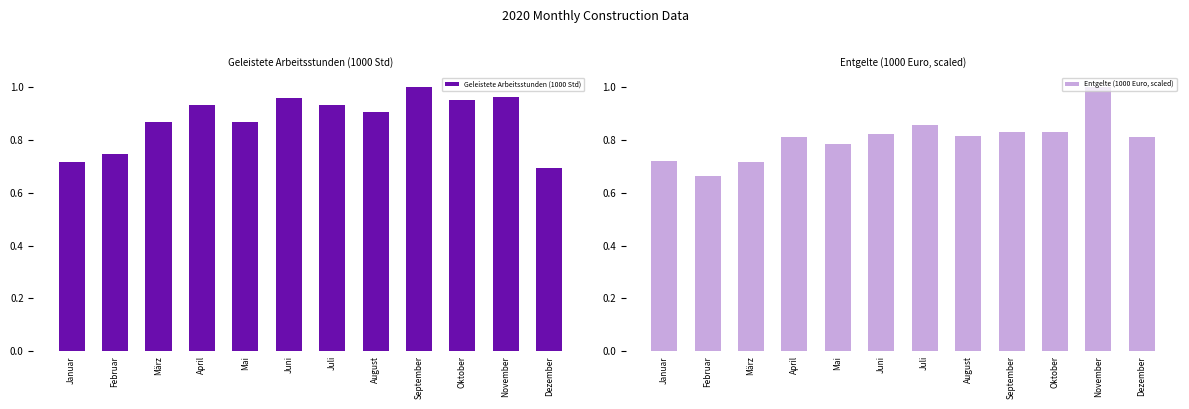

True or false: Entgelte (1000 Euro, scaled) has a value of 0.2 at Februar.

False